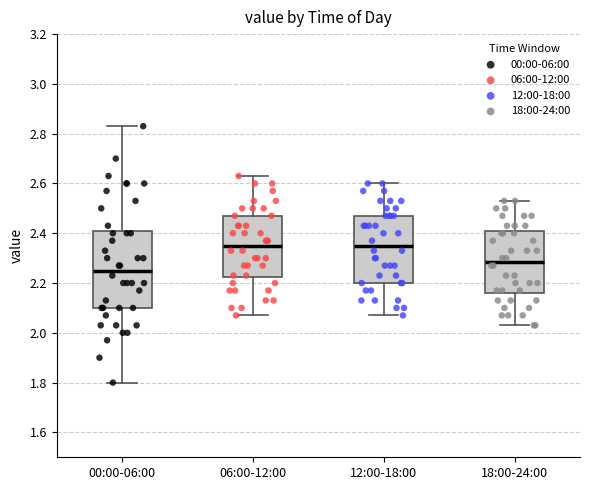

Where is the lower edge of the box for 00:00-06:00 on the y-axis? The values are not printed on the chart, so give them approximately, as read against the axis.

2.10